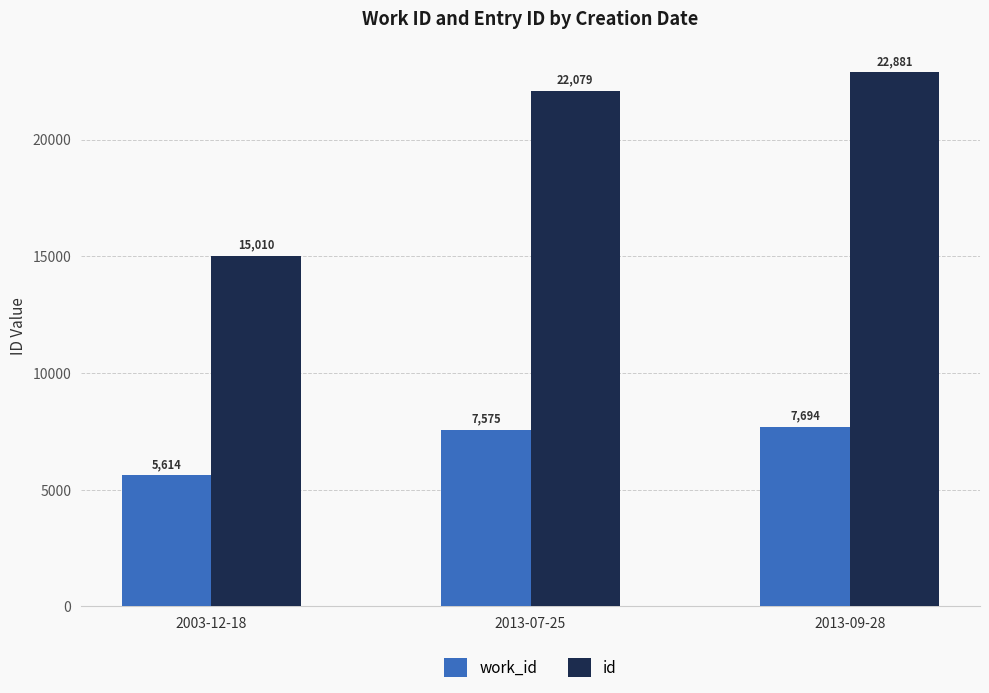

What is the sum of the id values at 2013-07-25 and 2003-12-18?

37089